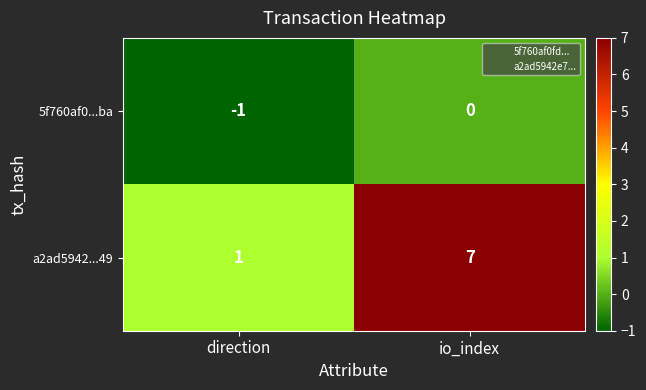

What is the sum of the a2ad5942...49 values at direction and io_index?

8